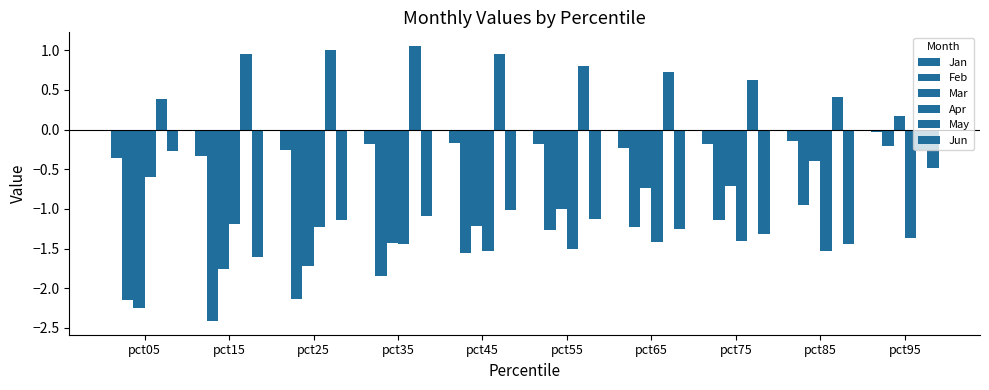

Which has a higher value, pct55 or pct45?

pct45